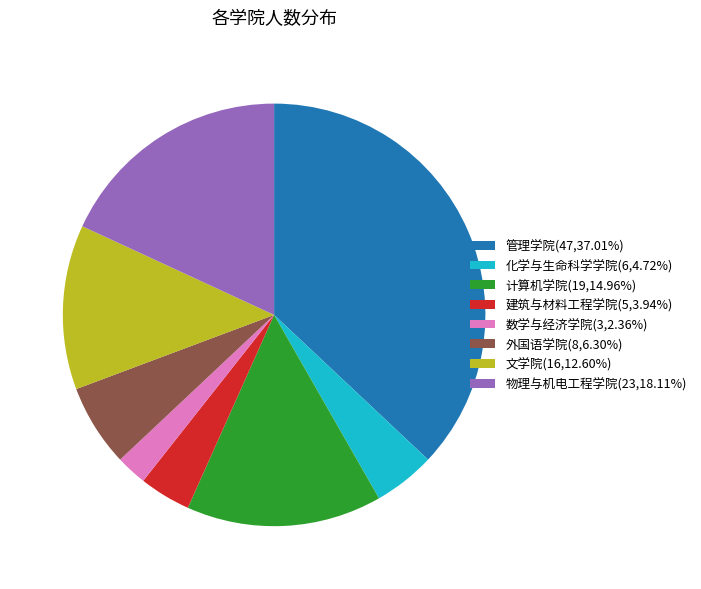

Approximately how many times larger is the value at 管理学院(47,37.01%) compared to 文学院(16,12.60%)?

2.9